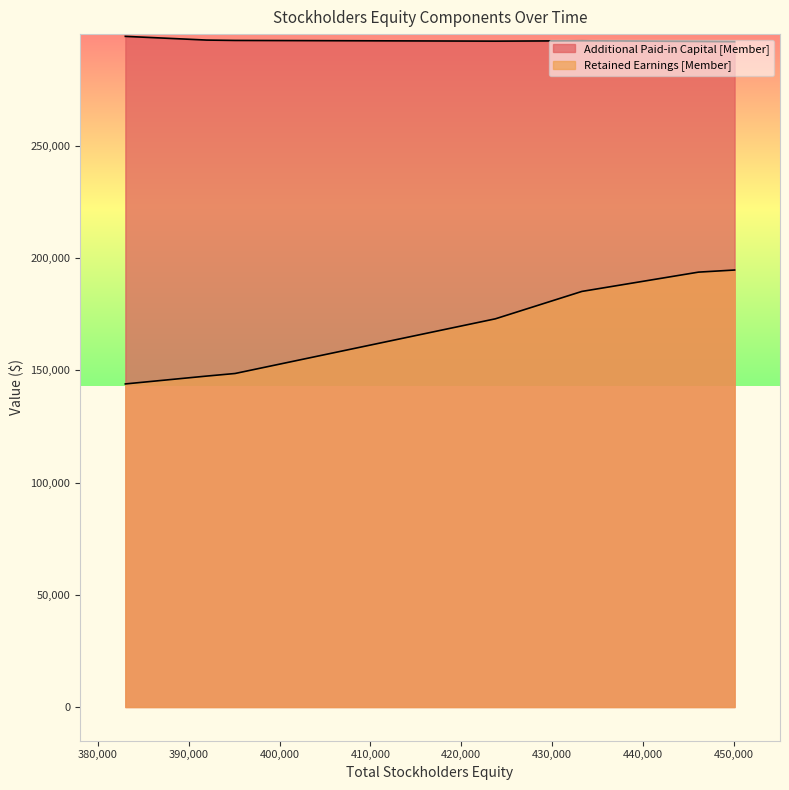

What is the difference between the maximum and minimum values in the Retained Earnings [Member] series?

50739